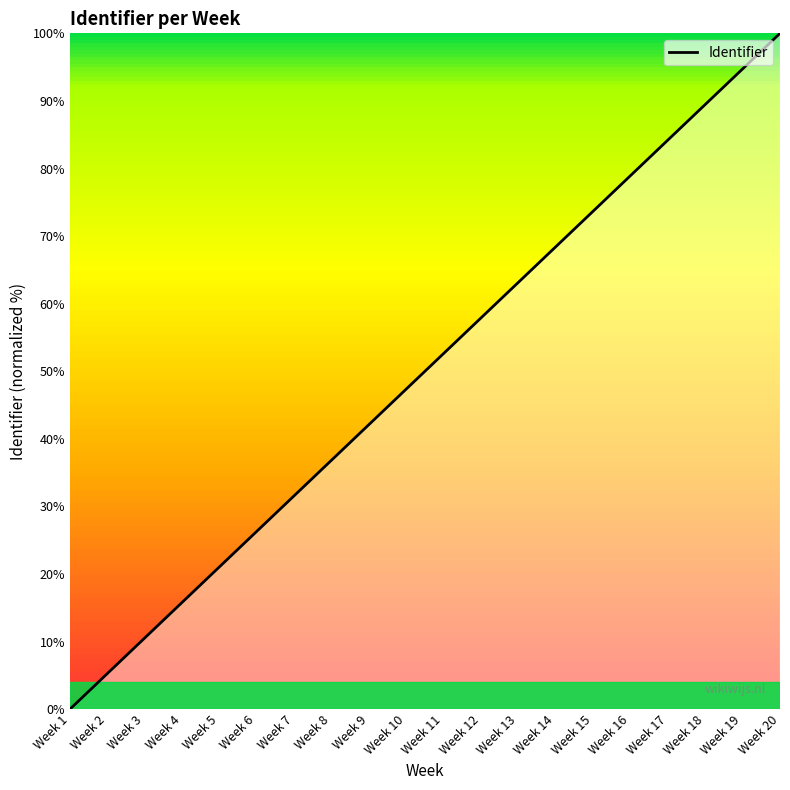

How many distinct data groups are displayed?

1